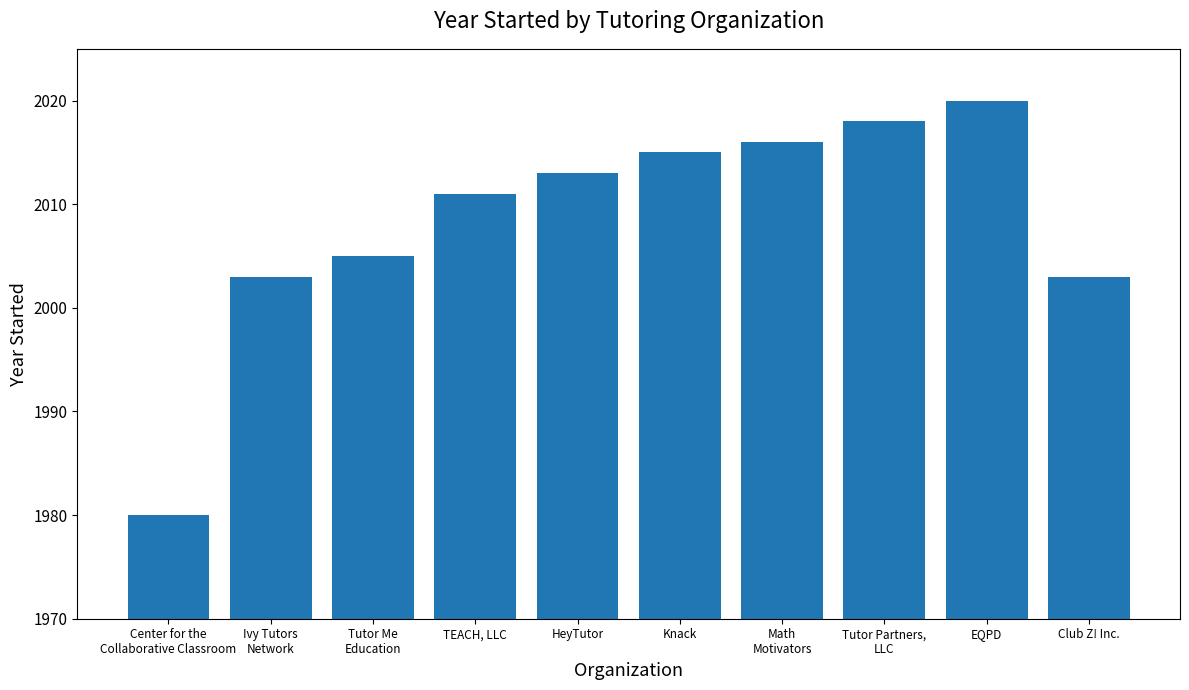

Reading right to left, what are all the values shown in this chart?

Club Z! Inc.=2003	EQPD=2020	Tutor Partners,
LLC=2018	Math
Motivators=2016	Knack=2015	HeyTutor=2013	TEACH, LLC=2011	Tutor Me
Education=2005	Ivy Tutors
Network=2003	Center for the
Collaborative Classroom=1980